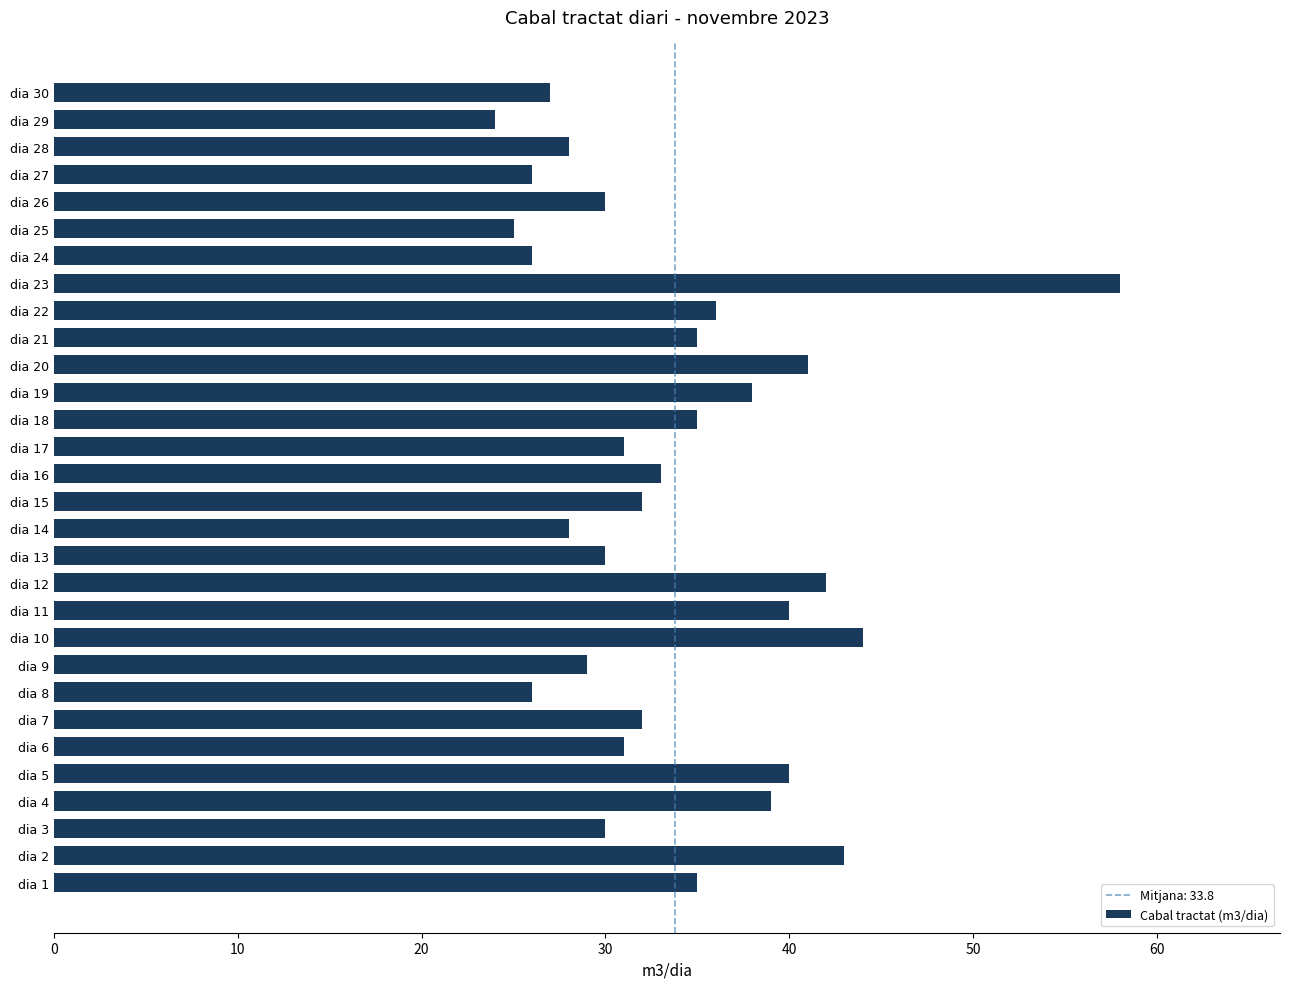

Which has a higher value, dia 30 or dia 3?

dia 3